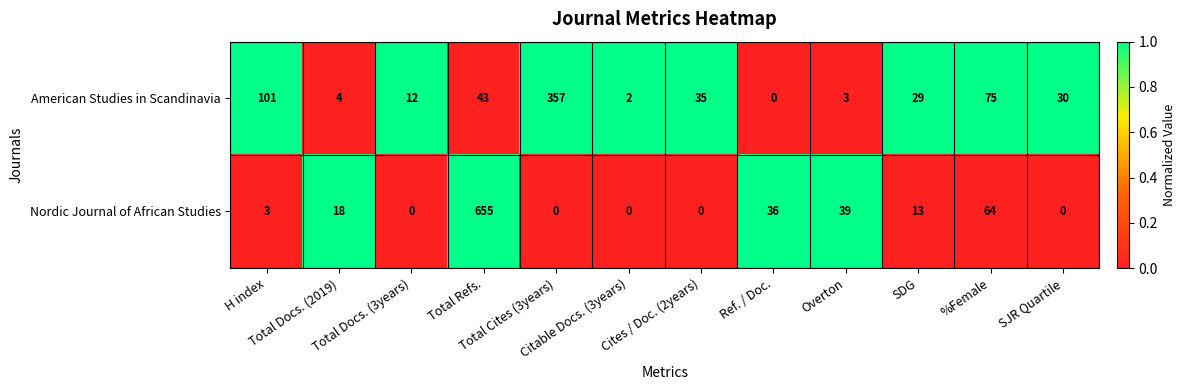

At which category is the sum across all series the highest?

Total Refs.